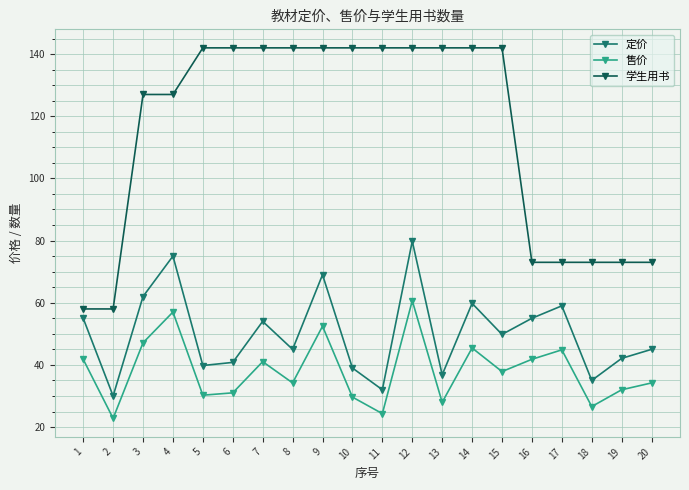

What is the value of the 定价 point at the 15th from the left?

49.8